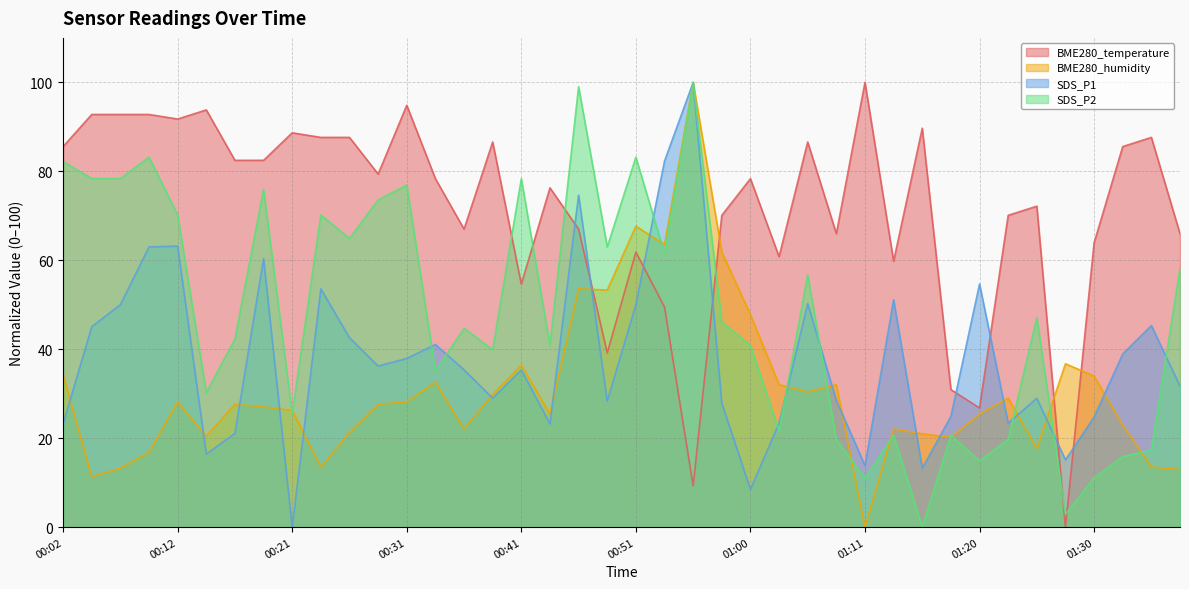

How many lines are shown in the chart?

4